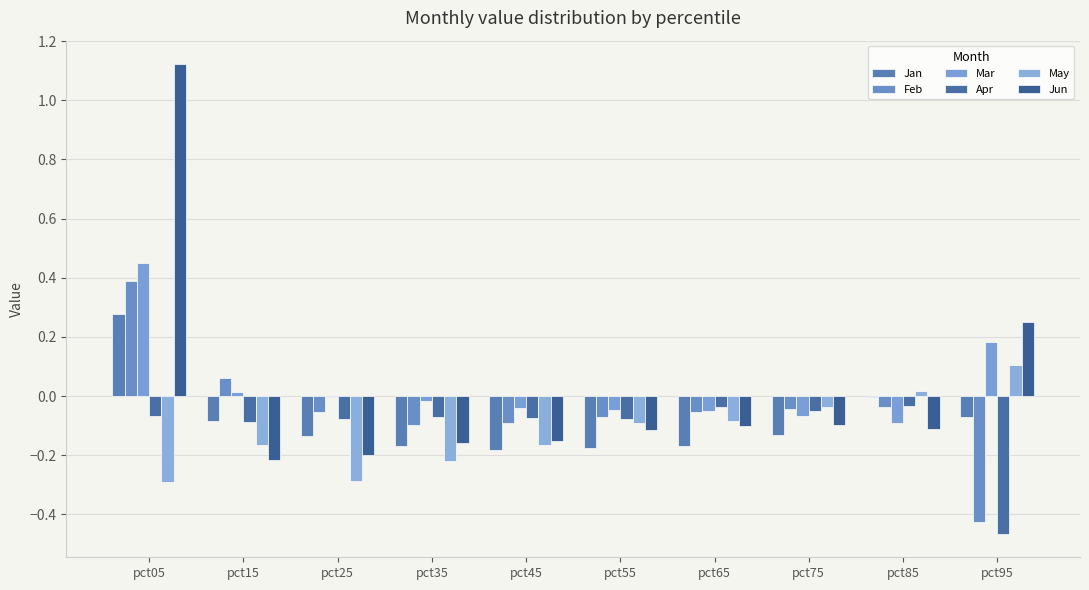

What is the value of the Jan bar at the 7th from the left?

-0.2